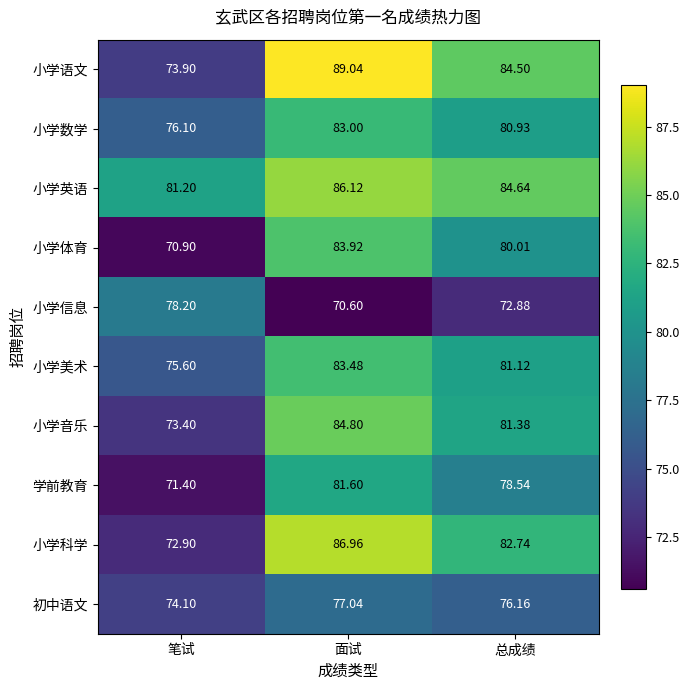

What is the maximum value shown in the chart?

89.0